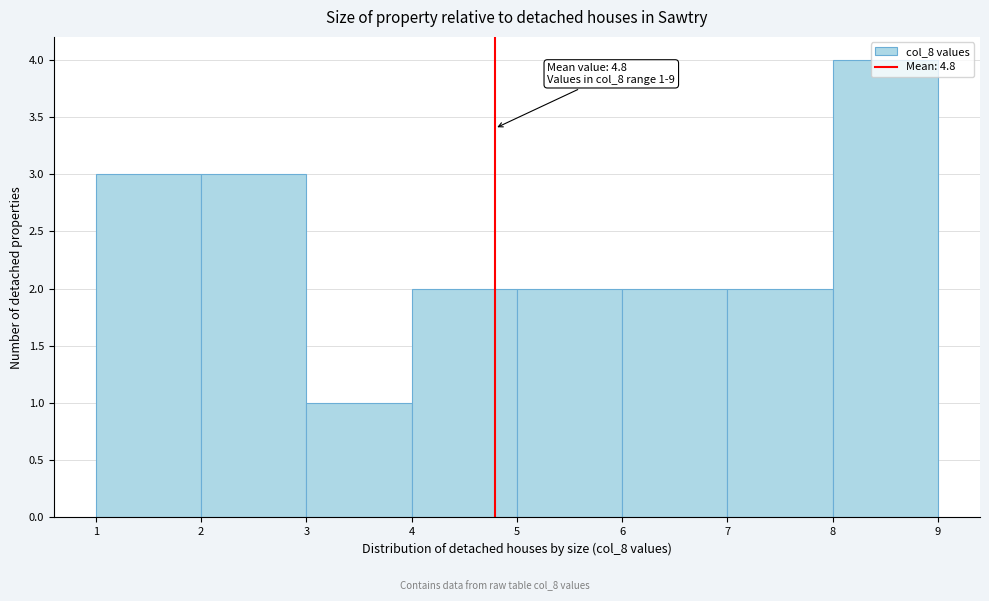

Over which range of the x-axis is the bar tallest?

8 to 9